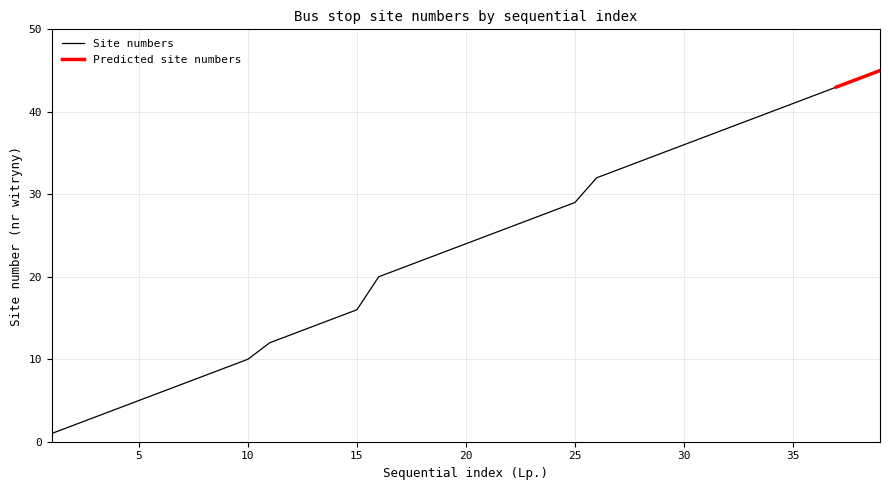

What is the value of the 1st point from the left?

1